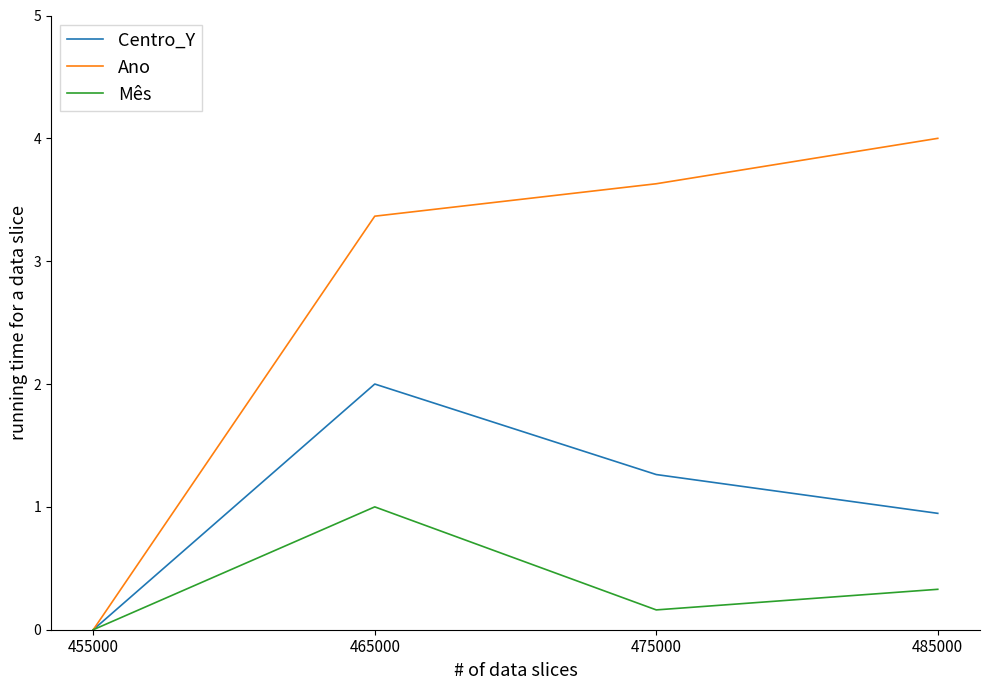

List the series in order of their overall mean, highest first.

Ano, Centro_Y, Mês